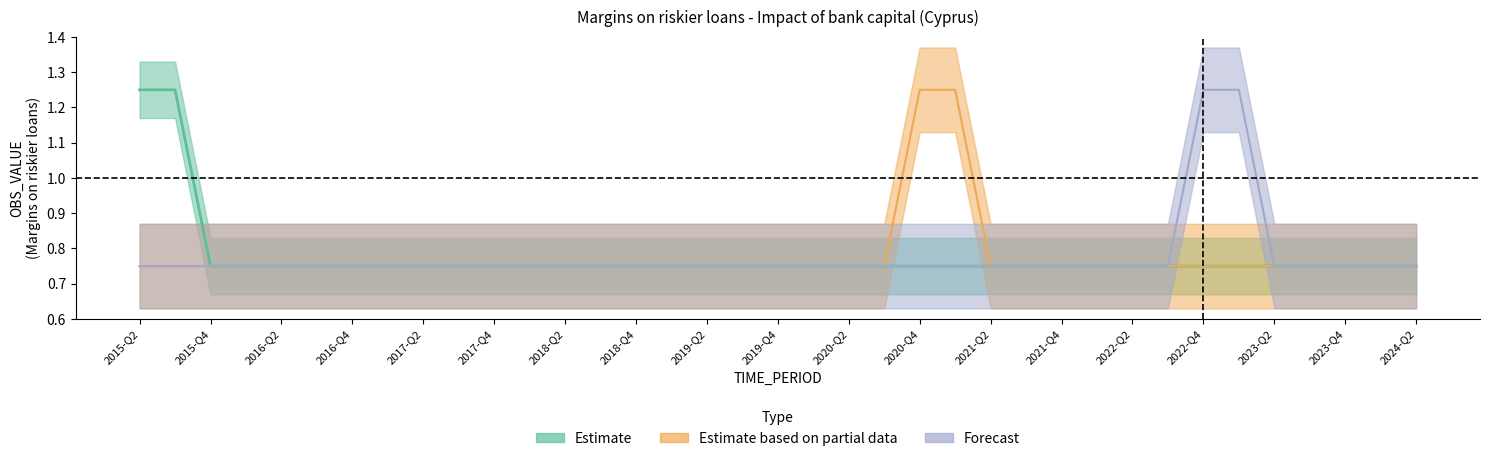

What is the average value of the Estimate based on partial data series?

0.8